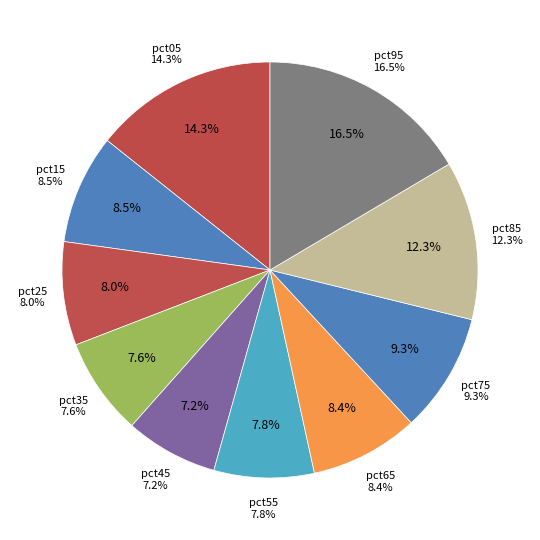

What percentage is the pct65 slice, to the nearest percent?

8%